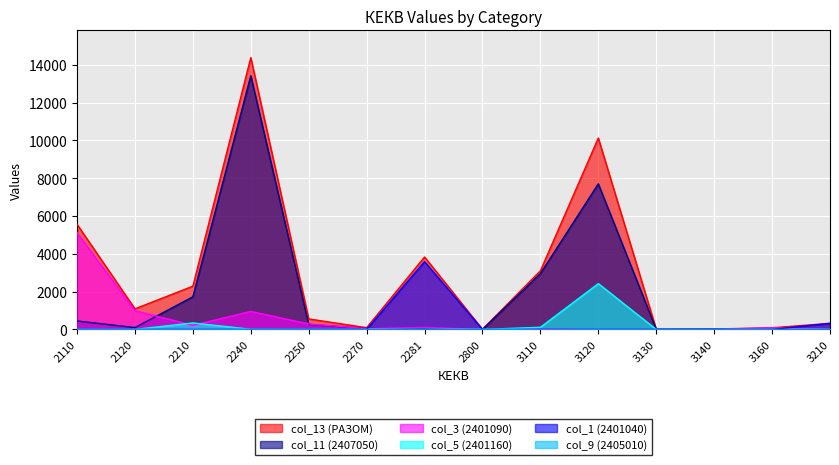

Reading left to right, extract all data points from this chart.

col_13: 2110=5561.8	2120=1089.7	2210=2287.9	2240=14381.3	2250=556.5	2270=92.5	2281=3833.8	2800=5.8	3110=3101.1	3120=10126.4	3130=10.0	3140=23.7	3160=87.0	3210=321.8
col_11: 2110=447.3	2120=98.4	2210=1726.9	2240=13420.6	2250=264.4	2270=50.0	2281=30.4	2800=0.0	3110=2955.2	3120=7702.0	3130=10.0	3140=23.7	3160=0.0	3210=0.0
col_3: 2110=5114.5	2120=991.3	2210=217.7	2240=952.3	2250=292.1	2270=42.5	2281=105.4	2800=0.0	3110=32.9	3120=0.0	3130=0.0	3140=0.0	3160=87.0	3210=0.0
col_5: 2110=0.0	2120=0.0	2210=343.3	2240=8.4	2250=0.0	2270=0.0	2281=0.0	2800=1.0	3110=113.0	3120=2424.4	3130=0.0	3140=0.0	3160=0.0	3210=0.0
col_1: 2110=0.0	2120=0.0	2210=0.0	2240=0.0	2250=0.0	2270=0.0	2281=3583.6	2800=0.0	3110=0.0	3120=0.0	3130=0.0	3140=0.0	3160=0.0	3210=321.8
col_9: 2110=0.0	2120=0.0	2210=0.0	2240=0.0	2250=0.0	2270=0.0	2281=0.0	2800=4.8	3110=0.0	3120=0.0	3130=0.0	3140=0.0	3160=0.0	3210=0.0